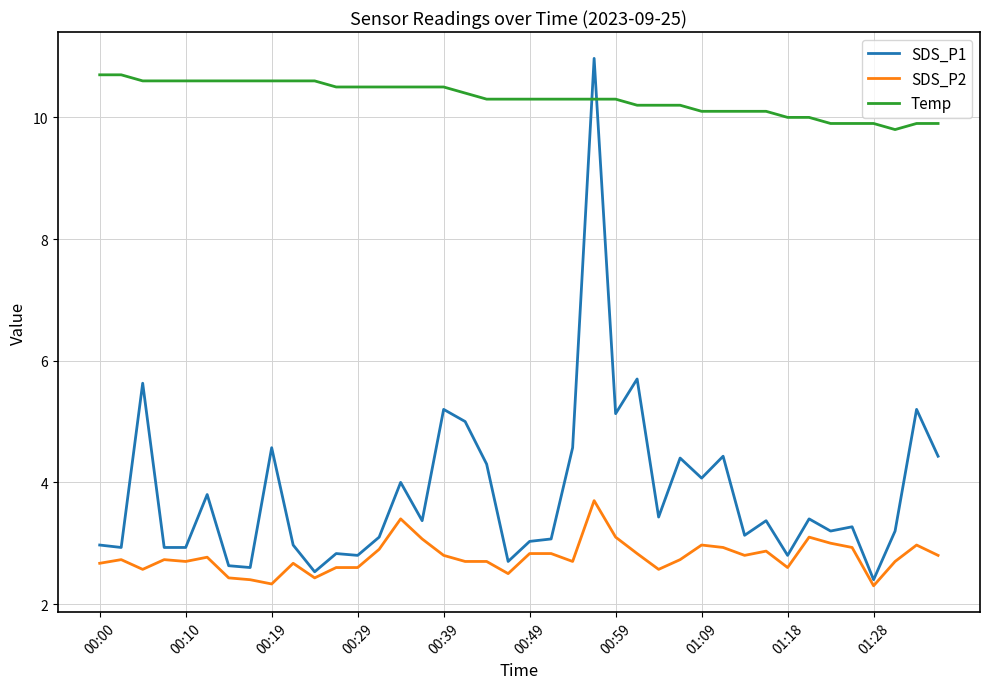

What is the difference between the maximum and minimum values in the Temp series?

0.9